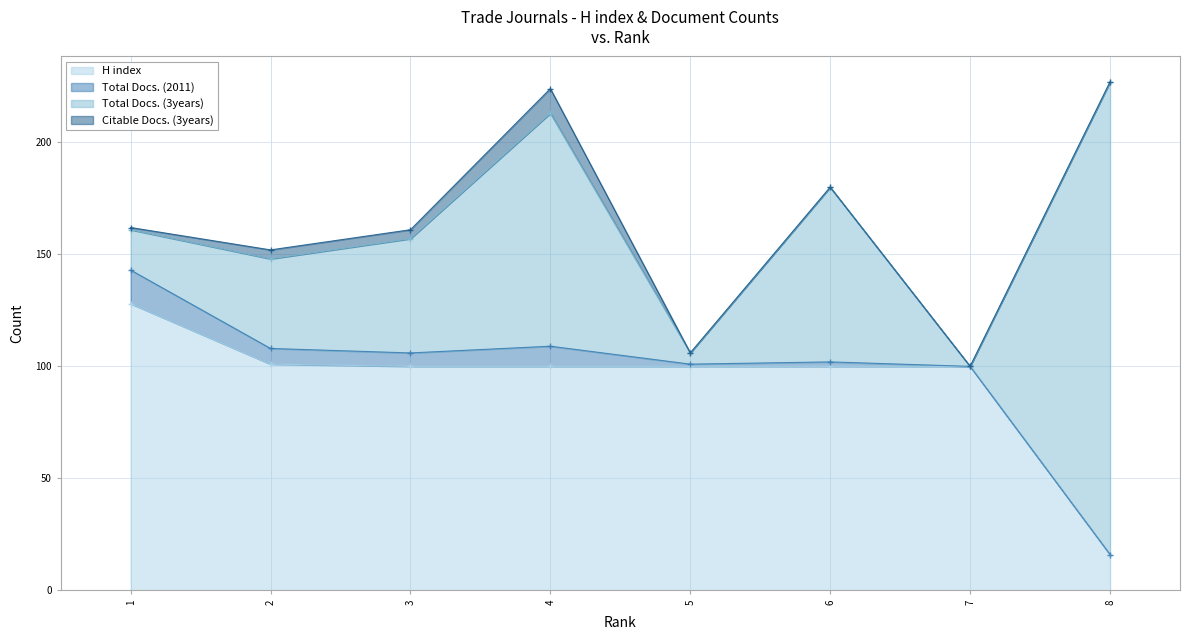

What is the minimum value for H index?

16